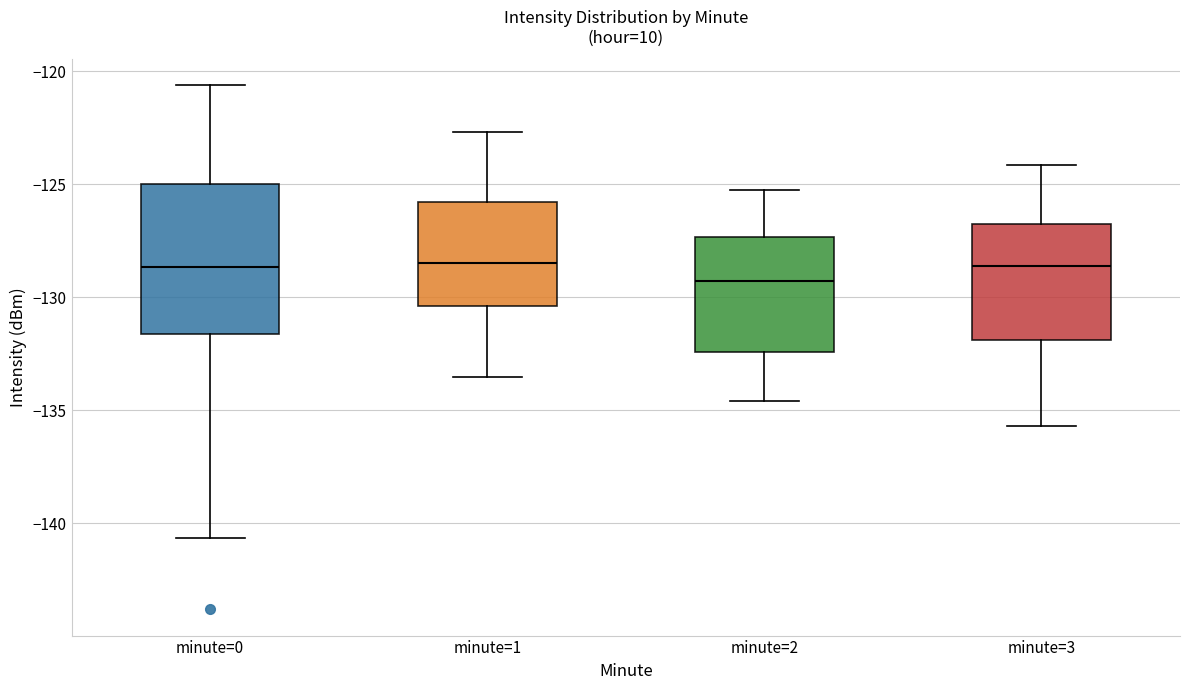

Reading left to right, transcribe this box plot: for each box, give where its median line is, the range the box spans, and where its two whiskers end, as read against the y-axis. The values are not printed on the chart, so give them approximately, as read against the axis.

minute=0: median -128.5, box -131.5 to -125.0, whiskers -140.5 to -120.5
minute=1: median -128.5, box -130.5 to -126.0, whiskers -133.5 to -122.5
minute=2: median -129.5, box -132.5 to -127.5, whiskers -134.5 to -125.0
minute=3: median -128.5, box -132.0 to -127.0, whiskers -135.5 to -124.0